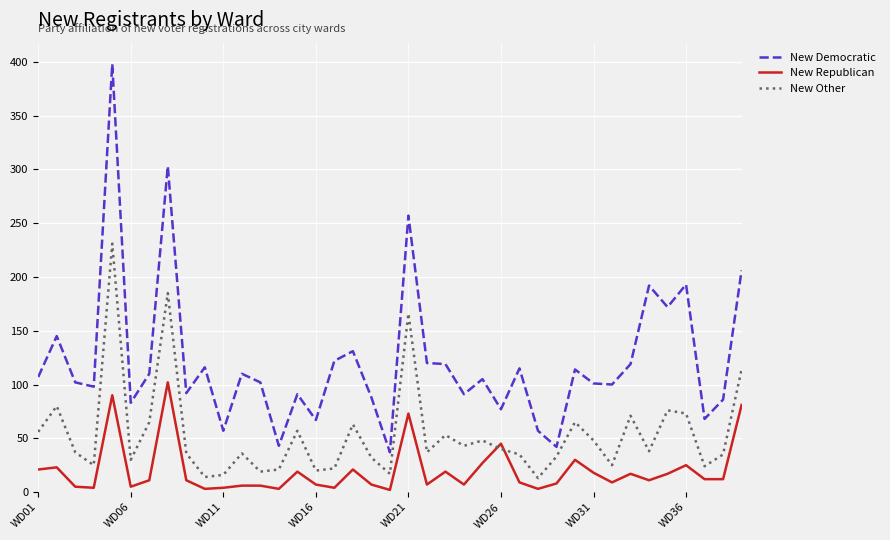

Does the chart have visible grid lines?

Yes